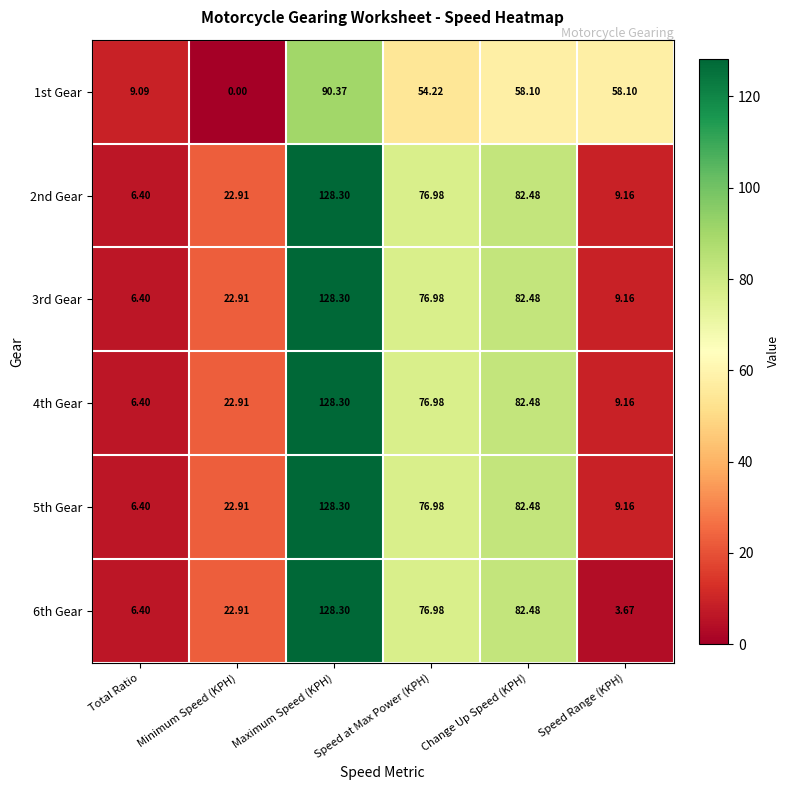

How many data points does each series have?

6